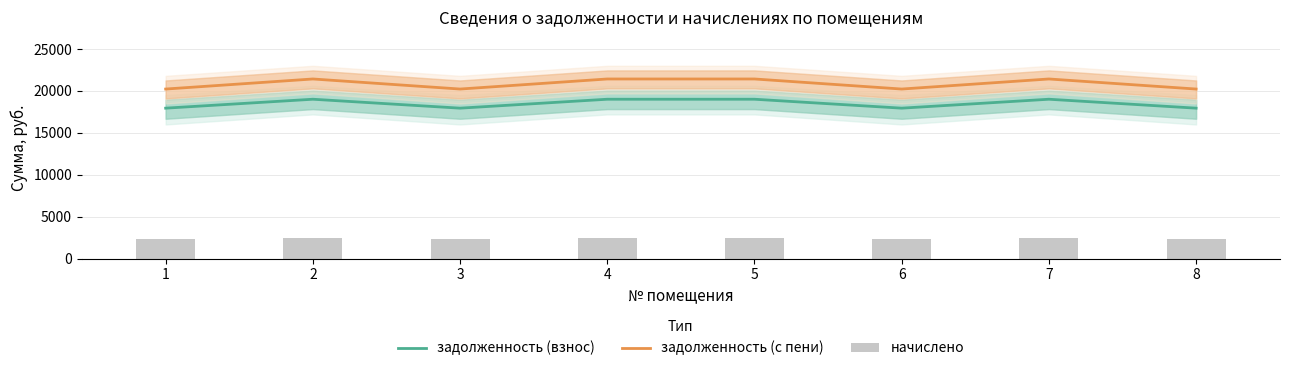

What value does the задолженность (взнос) series have at 1?

17945.2